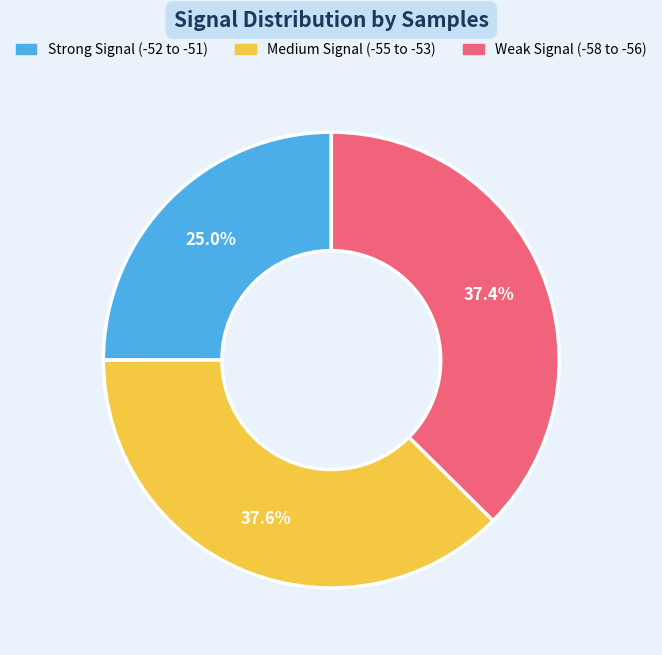

Is there any slice that represents more than half of the pie?

No